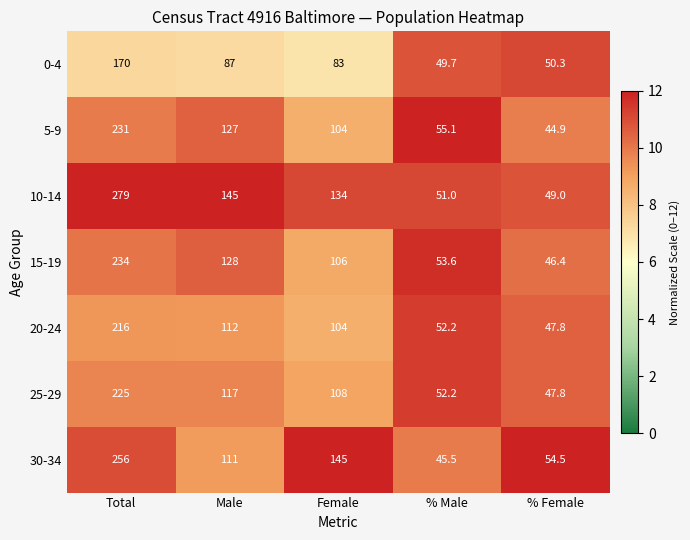

The 5-9 series shows 59.4 at % Female. True or false?

False